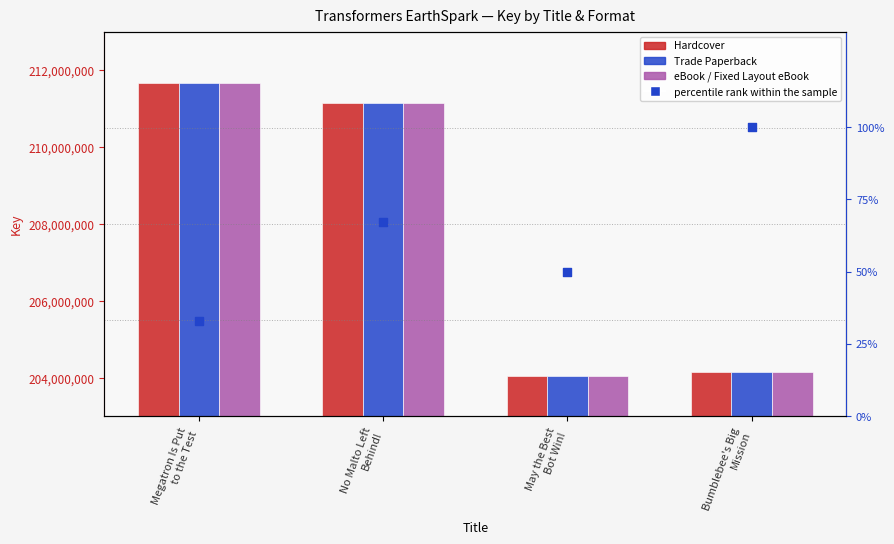

Which series has the widest spread of Y values?

Hardcover